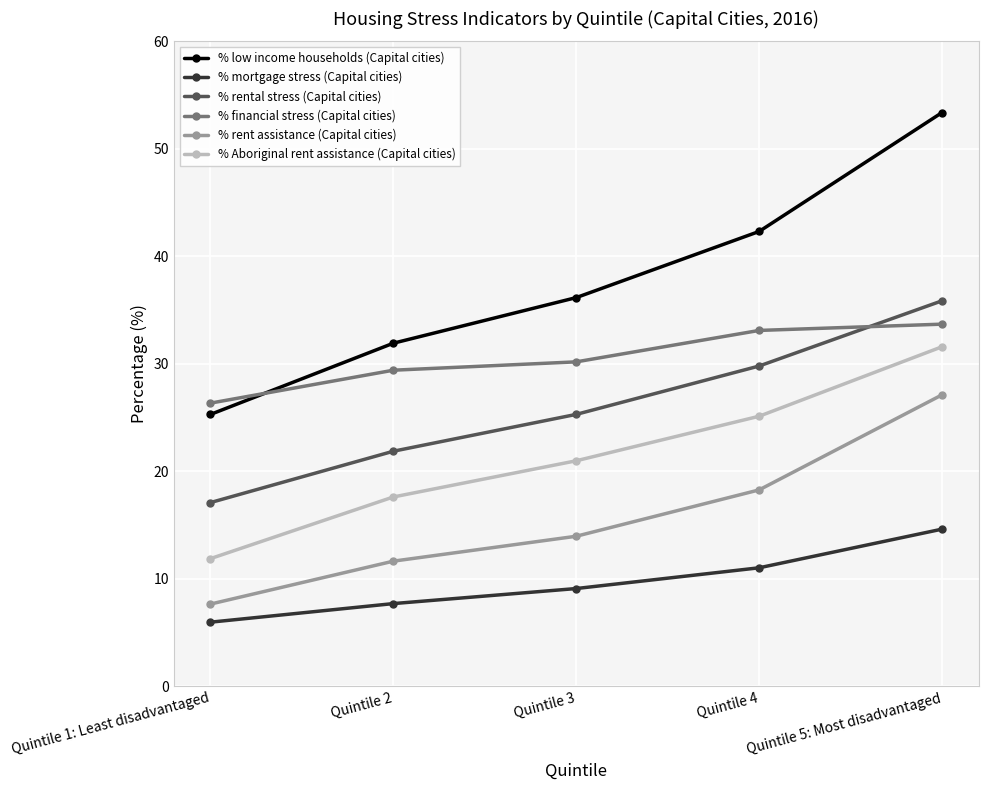

At Quintile 1: Least disadvantaged, list the series in order from smallest to largest.

% mortgage stress (Capital cities), % rent assistance (Capital cities), % Aboriginal rent assistance (Capital cities), % rental stress (Capital cities), % low income households (Capital cities), % financial stress (Capital cities)